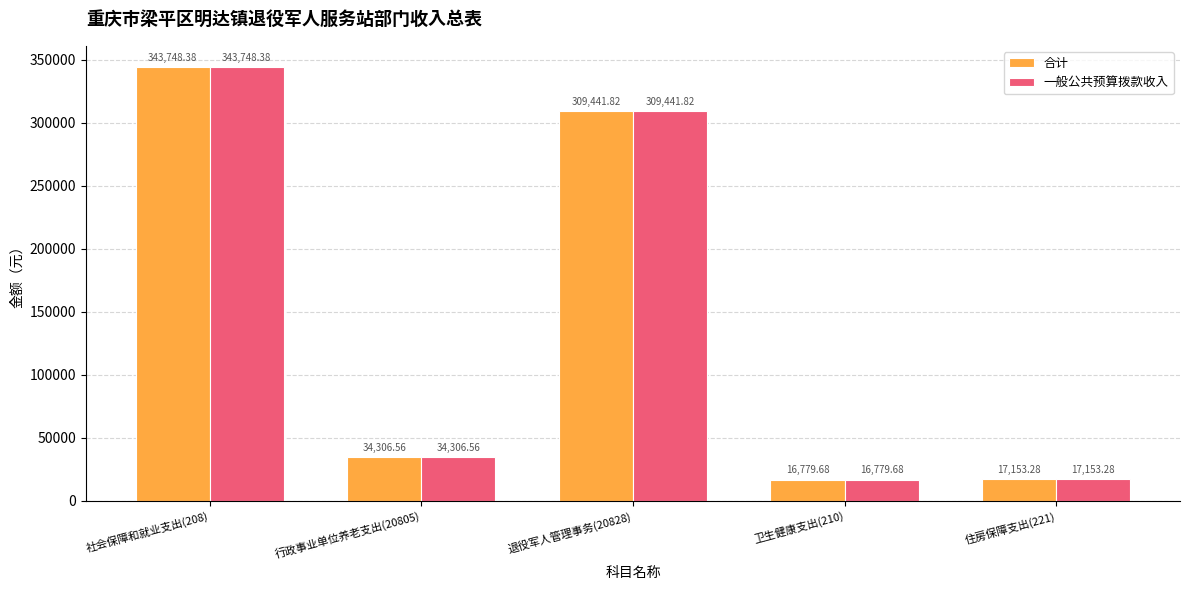

Rank the categories by 一般公共预算拨款收入 value from highest to lowest.

社会保障和就业支出(208), 退役军人管理事务(20828), 行政事业单位养老支出(20805), 住房保障支出(221), 卫生健康支出(210)